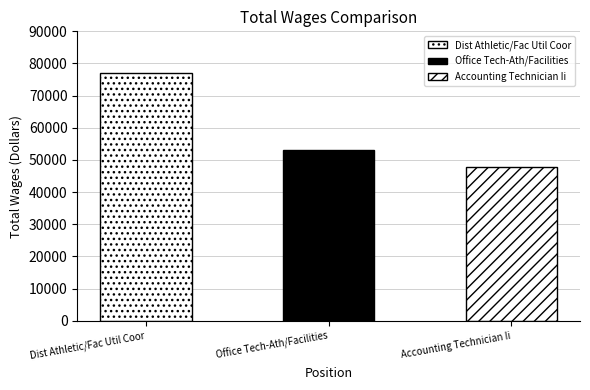

Read the value at Accounting Technician Ii, to the nearest 10.

47960